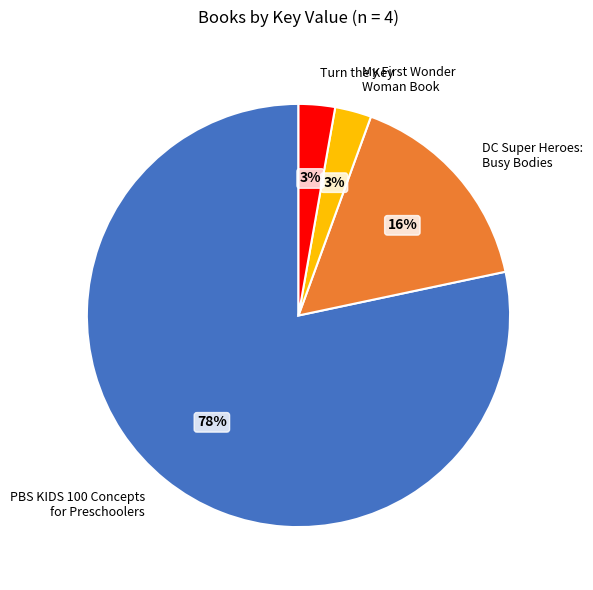

Does any single category account for the majority?

Yes